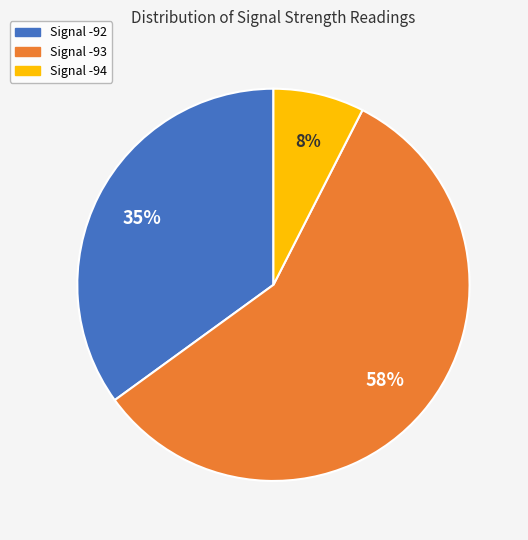

Is the sum of Signal -92 and Signal -94 greater than half?

No